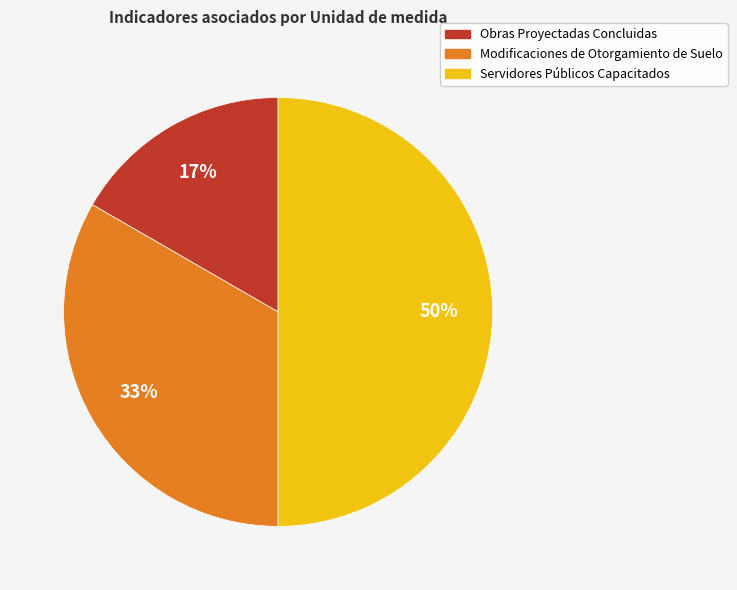

Is Modificaciones de Otorgamiento de Suelo the majority of the pie?

No